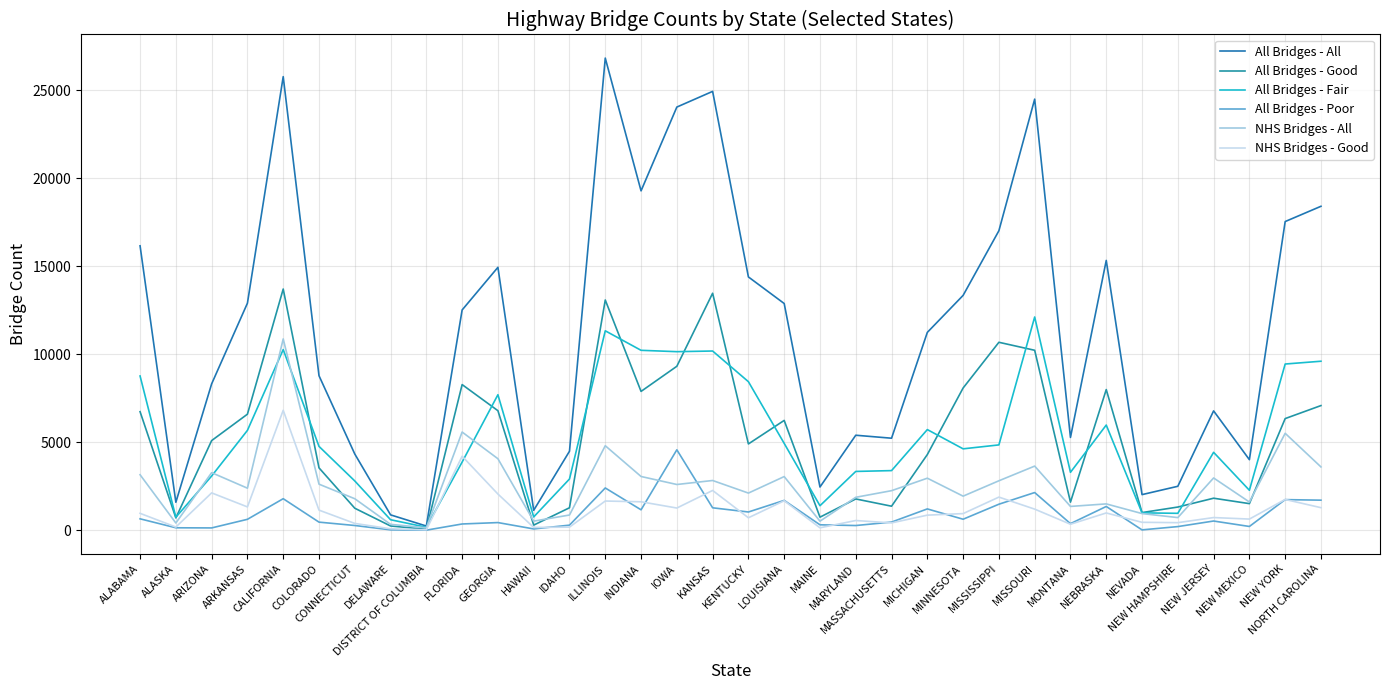

True or false: All Bridges - Good and All Bridges - Fair cross at least once.

True